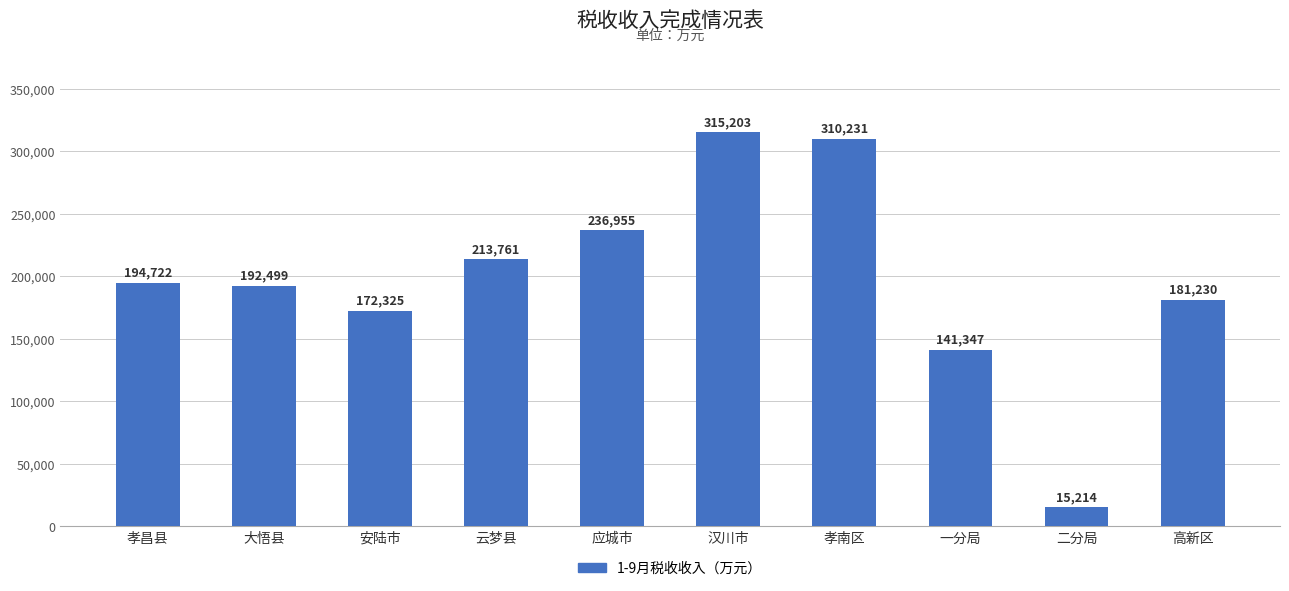

Reading left to right, what are all the values shown in this chart?

194722	192499	172325	213761	236955	315203	310231	141347	15214	181230